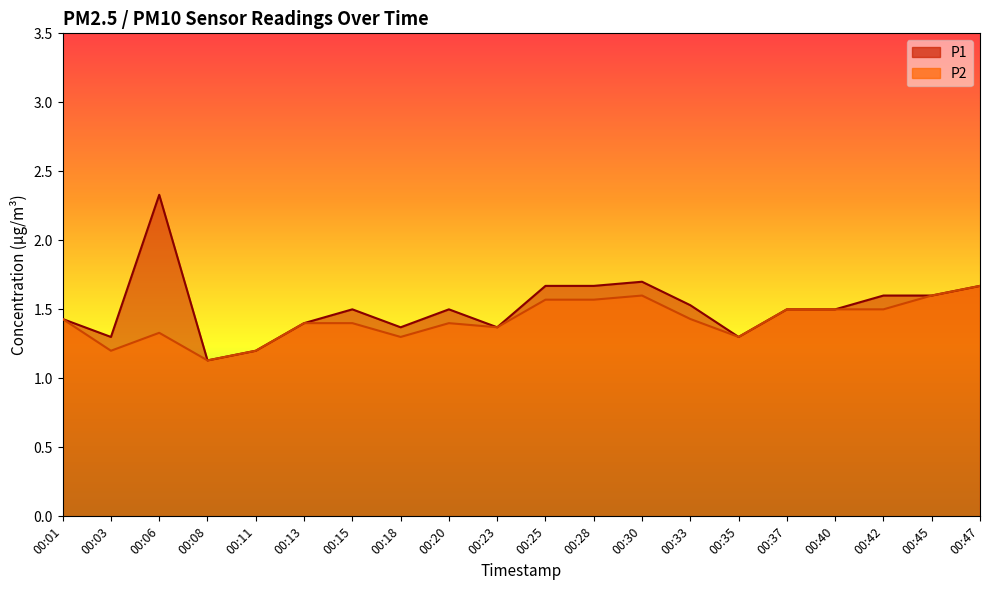

Which series has the largest range (max minus min)?

P1